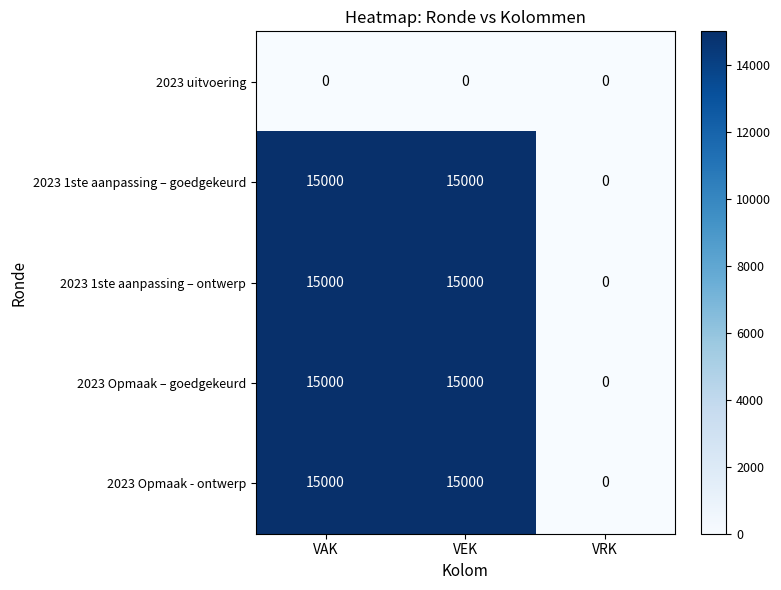

Count the 2023 1ste aanpassing – ontwerp values in the range 0 to 15000.

3